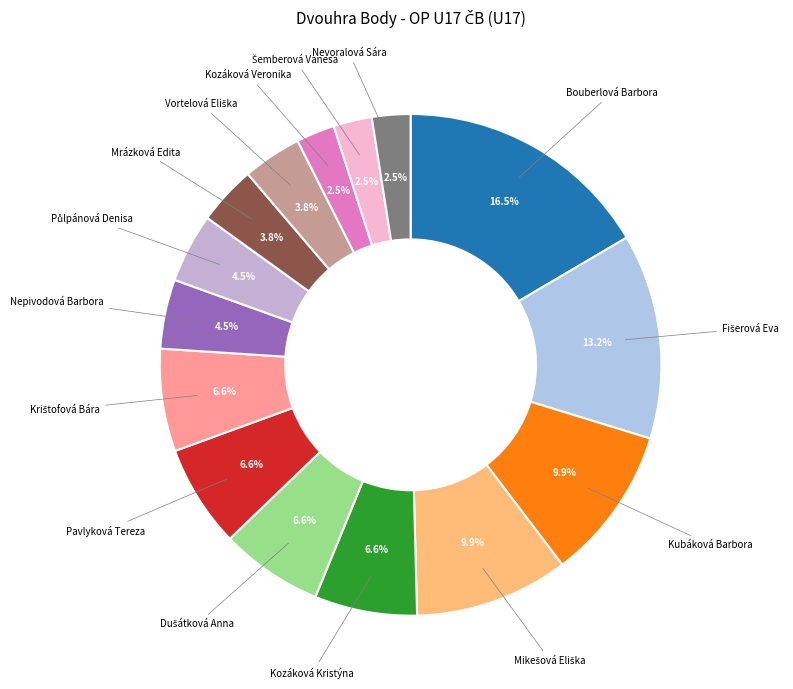

To the nearest percent, what is the difference between the largest and smallest slice percentages?

14%